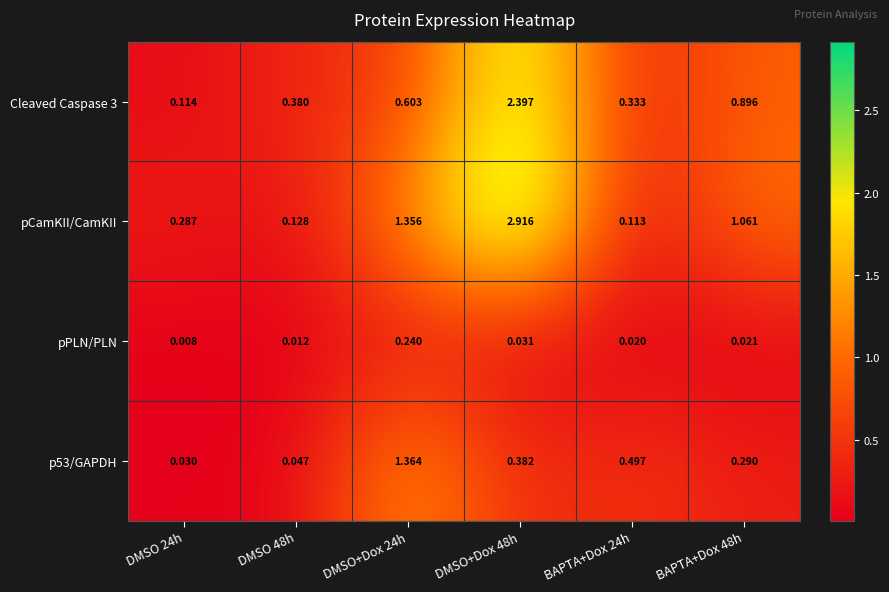

Which series has the largest total across all categories?

pCamKII/CamKII